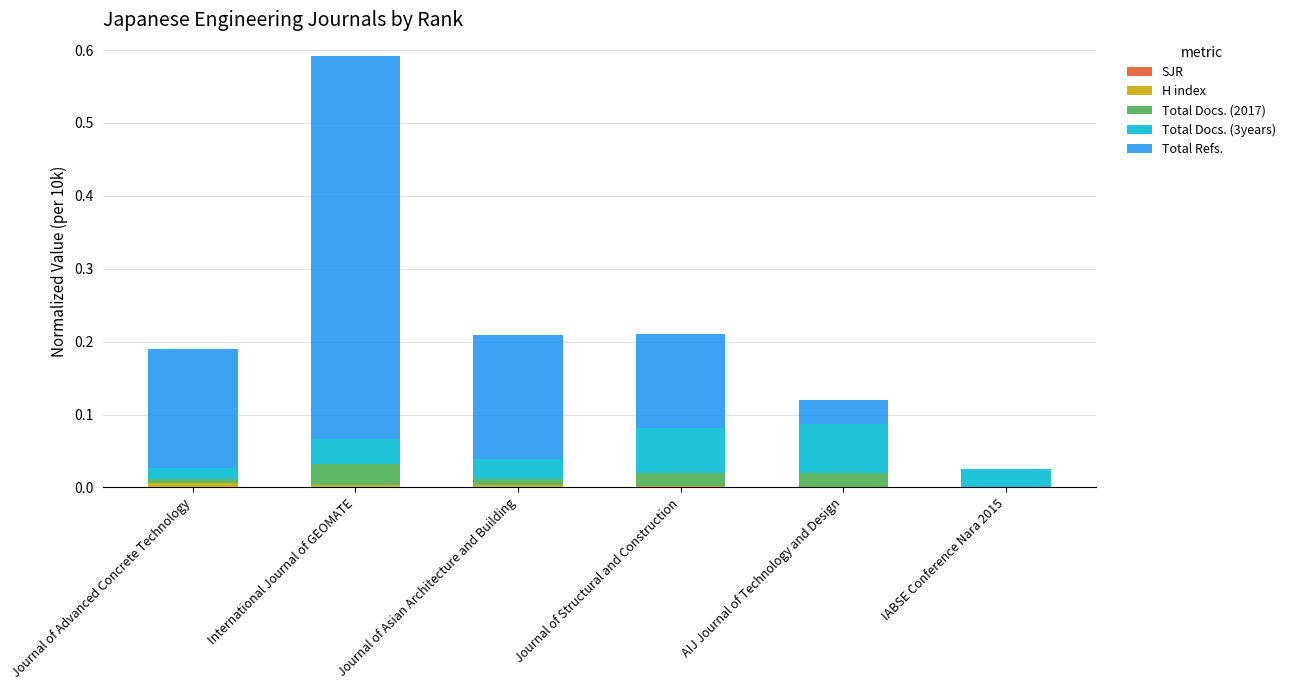

At which category is the sum across all series the highest?

International Journal of GEOMATE